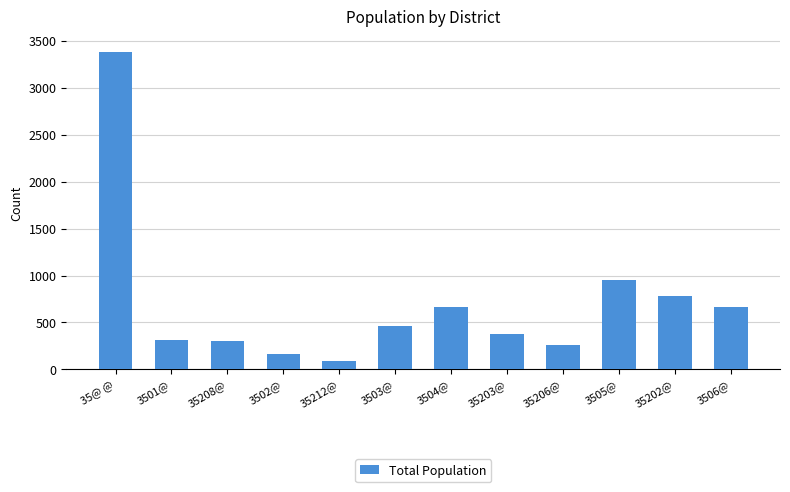

What is the maximum value shown in the chart?

3376